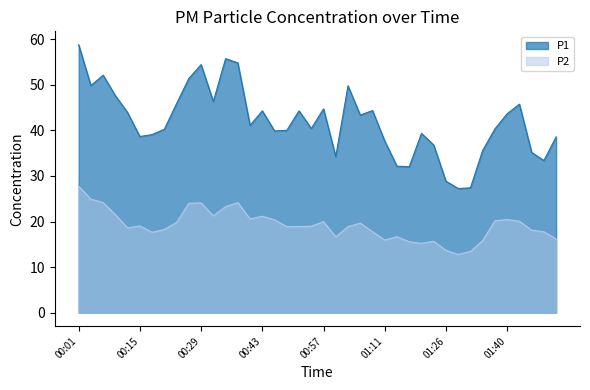

True or false: P2 and P1 intersect in this chart.

False